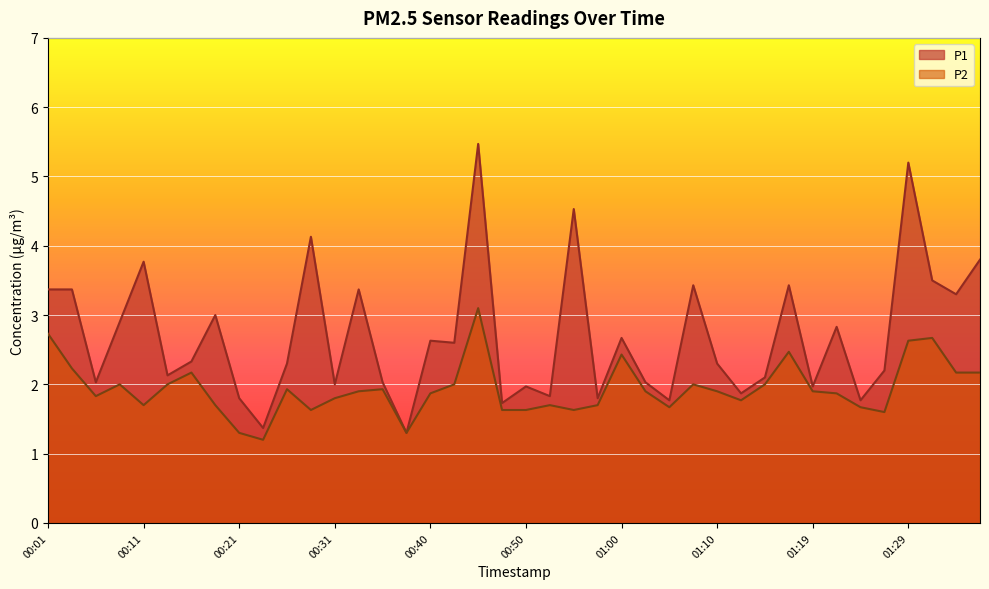

Is it true that P1 equals 3.5 at 01:31?

True